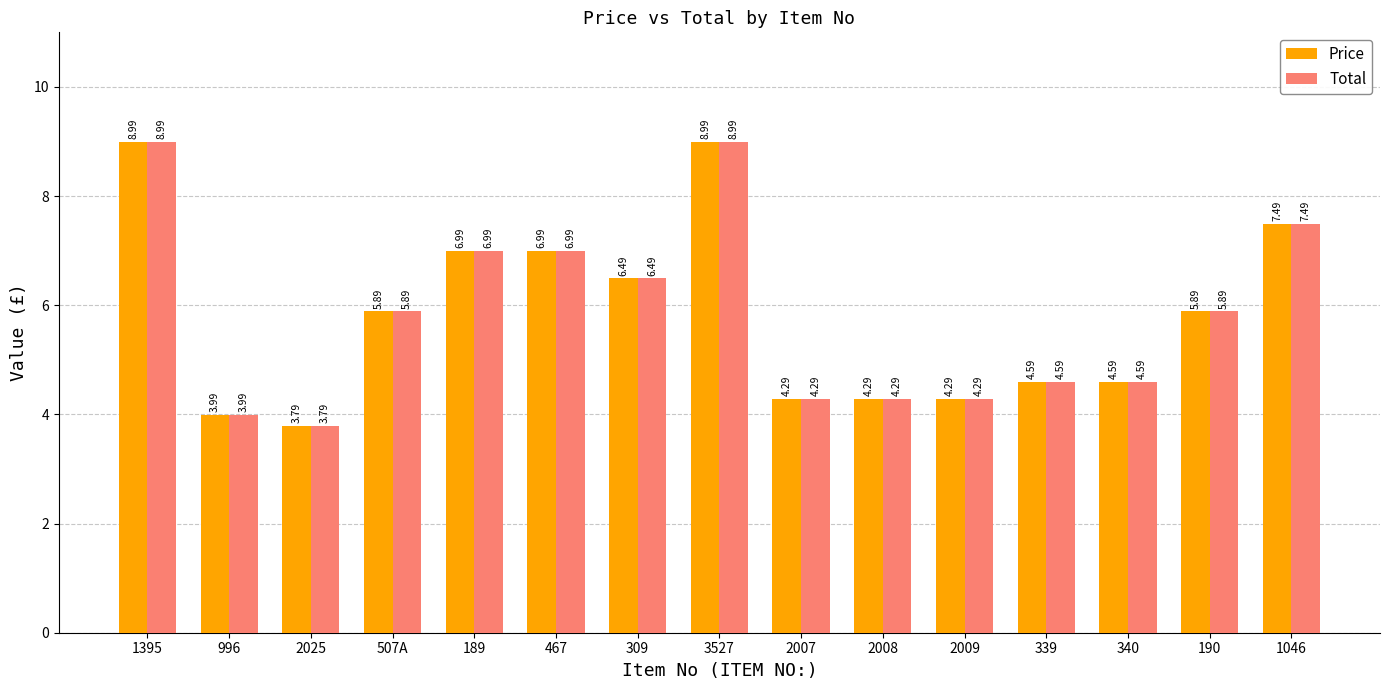

What is the average value of the Total series?

5.8